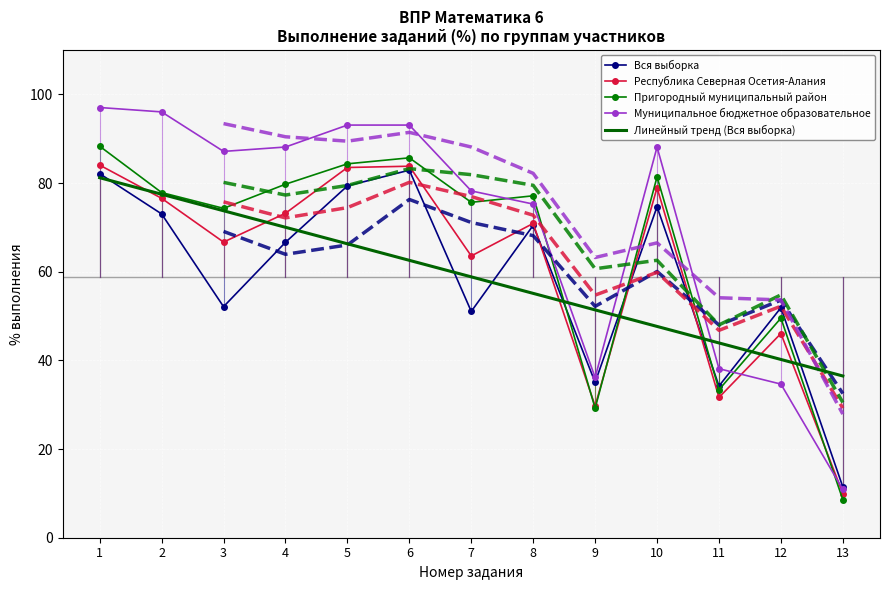

What is the total value across all series at 13?

77.4